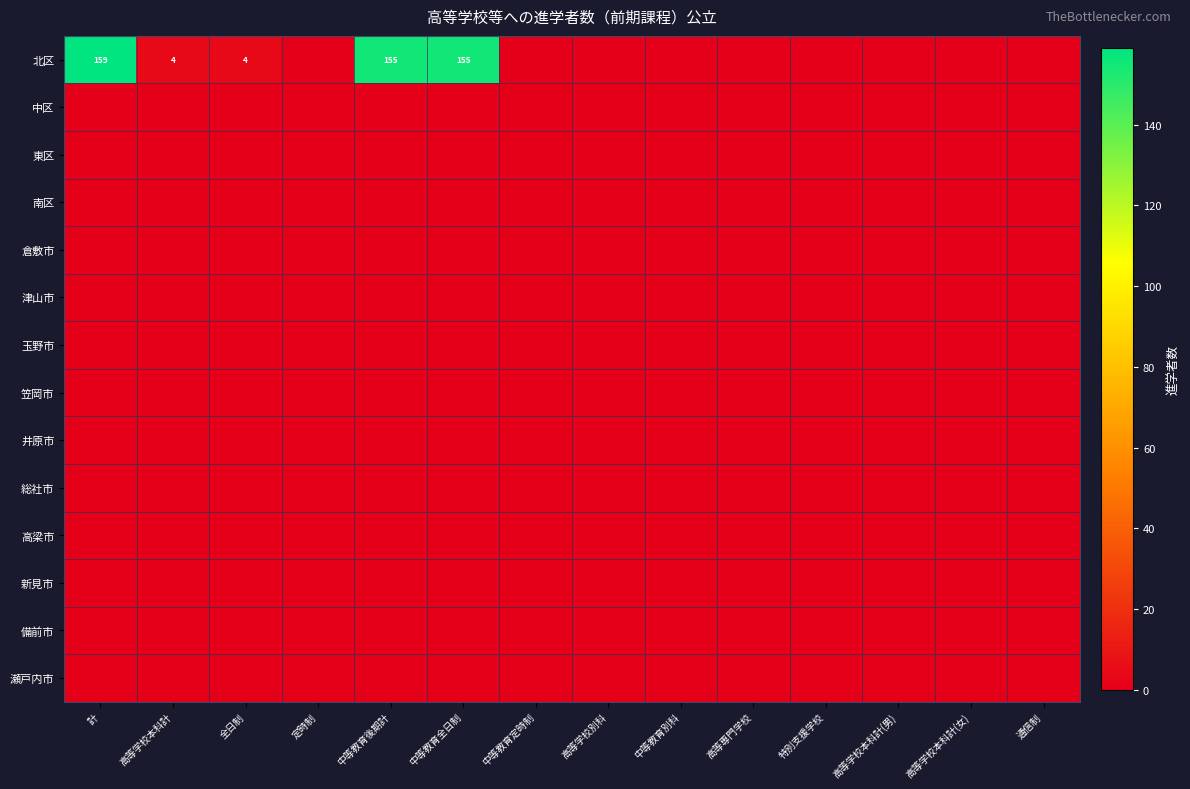

Rank the series at 中等教育別科 from highest to lowest value.

北区, 中区, 東区, 南区, 倉敷市, 津山市, 玉野市, 笠岡市, 井原市, 総社市, 高梁市, 新見市, 備前市, 瀬戸内市